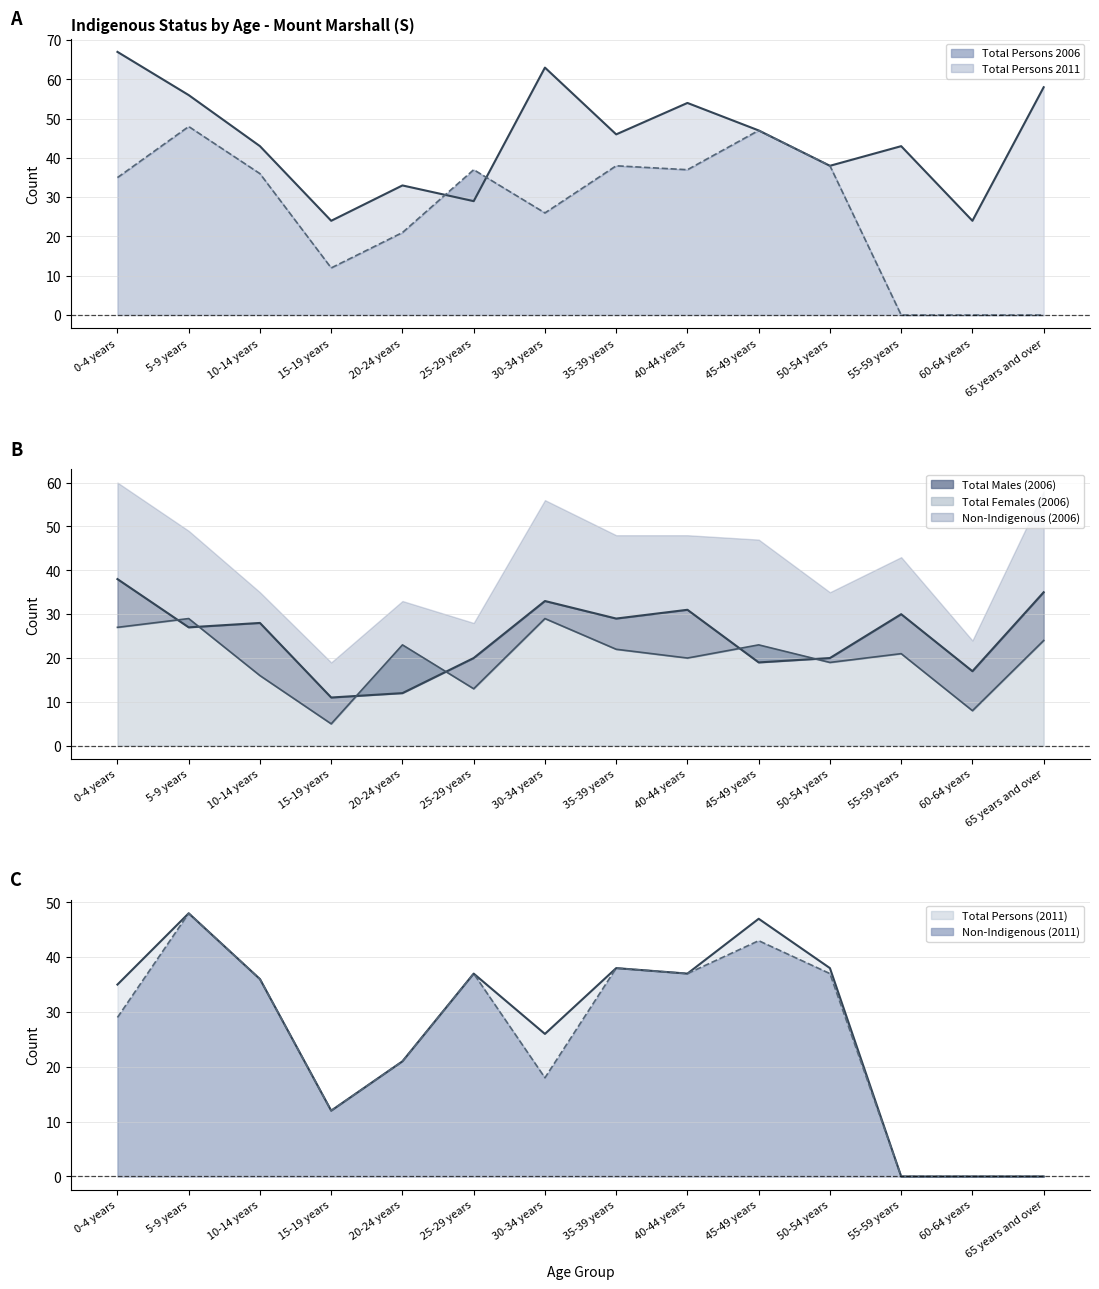

What is the average value of the Total Females (2006) series?

20